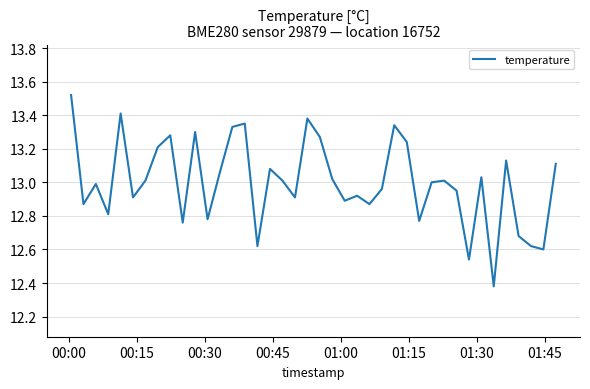

What is the difference between the maximum and minimum values?

1.1